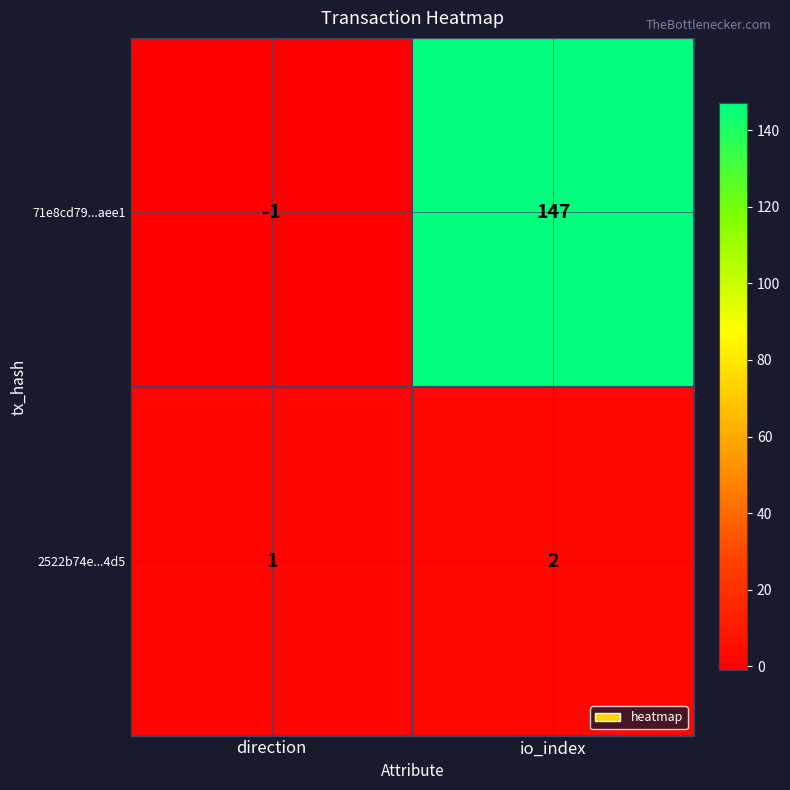

Rank the series by their average value, from highest to lowest.

71e8cd79...aee1, 2522b74e...4d5